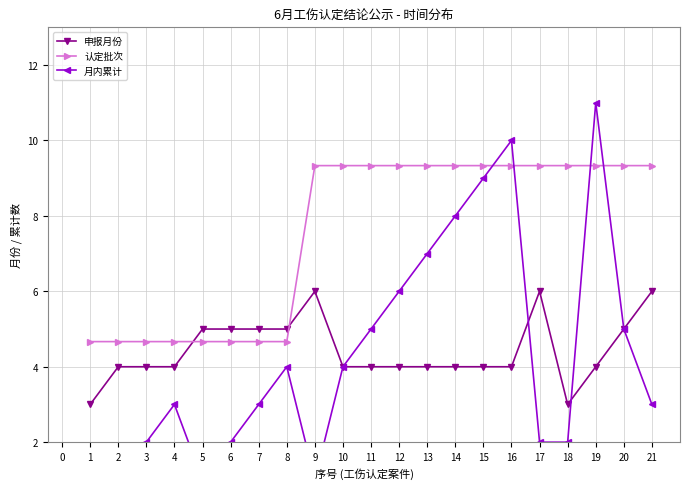

Does the chart display data point markers on the line(s)?

Yes